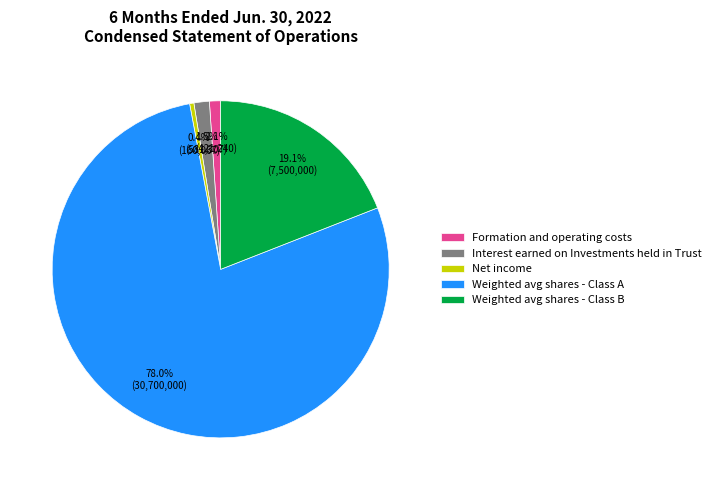

Which category has the biggest portion of the pie?

Weighted avg shares - Class A